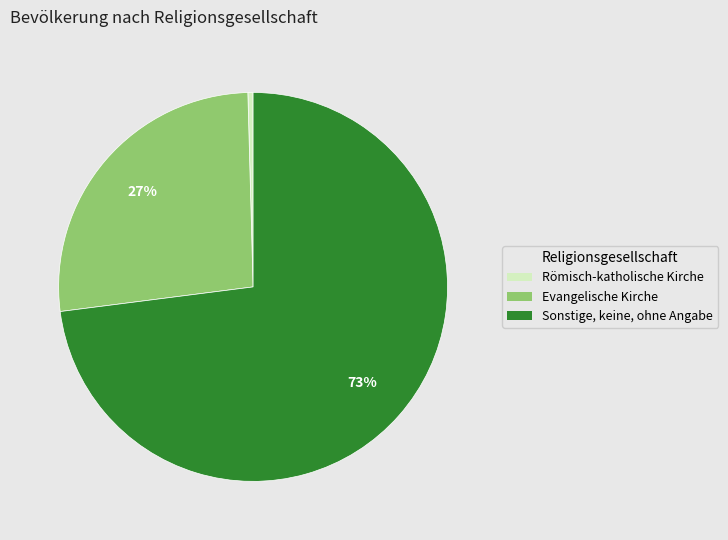

Between Römisch-katholische Kirche and Evangelische Kirche, which is larger?

Evangelische Kirche